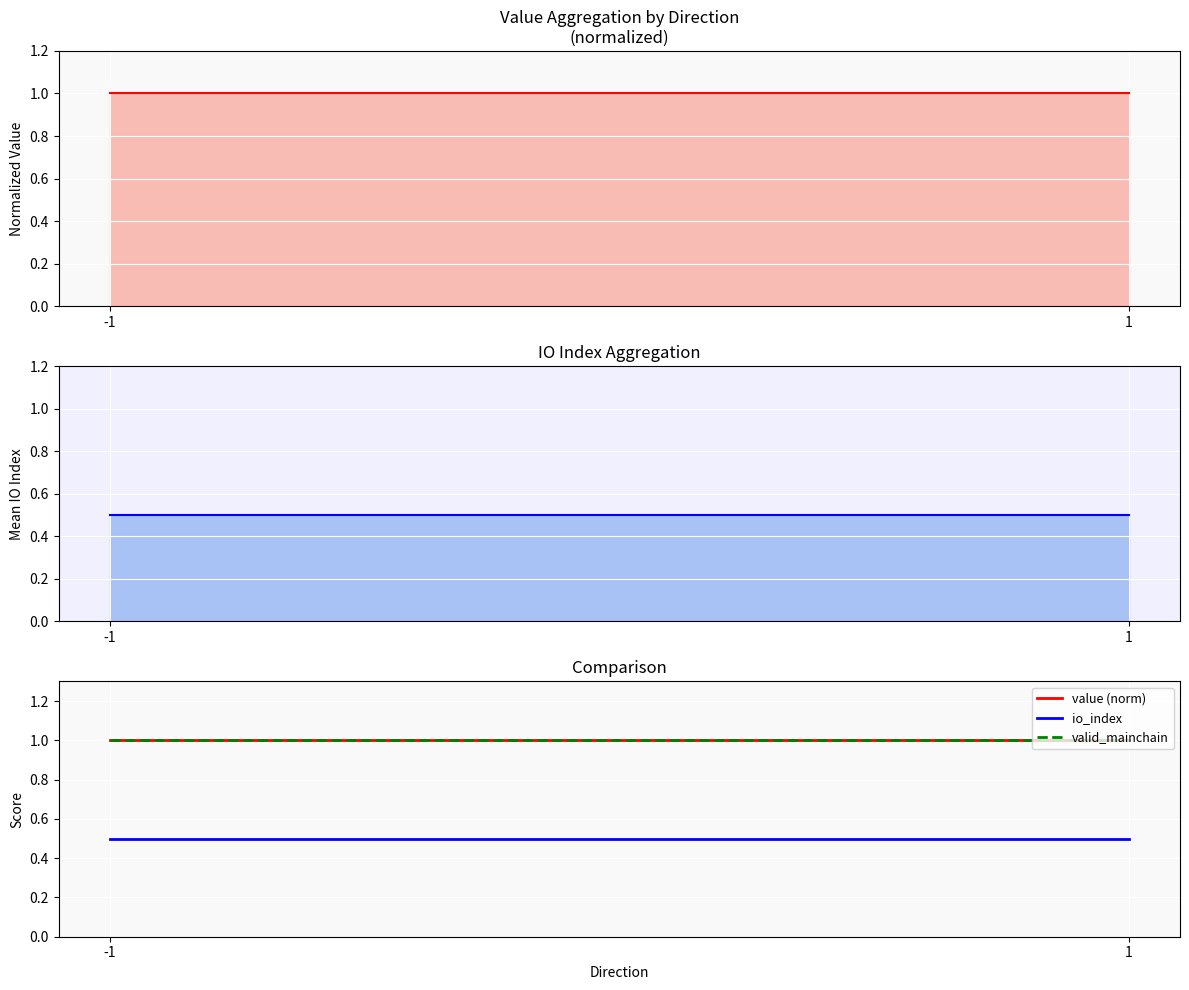

Reading left to right, extract all data points from this chart.

value: -1=1.0	1=1.0
io_index: -1=0.5	1=0.5
value (norm): -1=1.0	1=1.0
valid_mainchain: -1=1.0	1=1.0